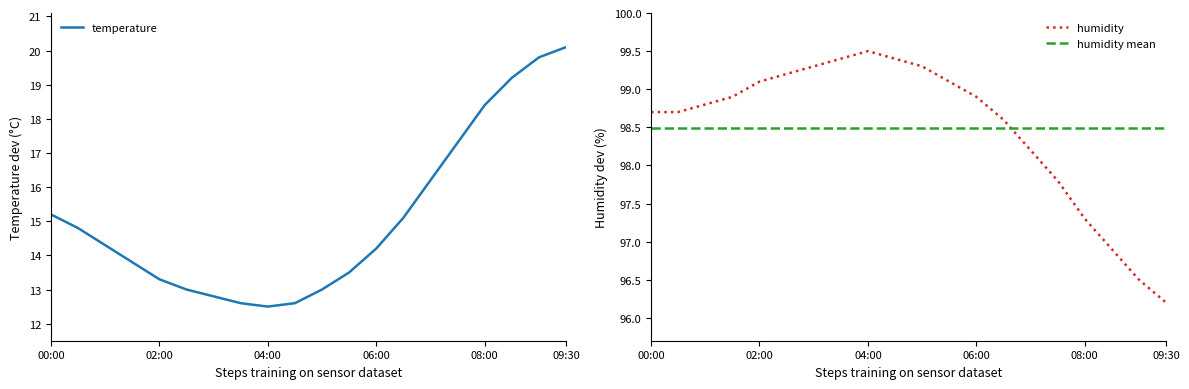

True or false: humidity and temperature cross at least once.

False